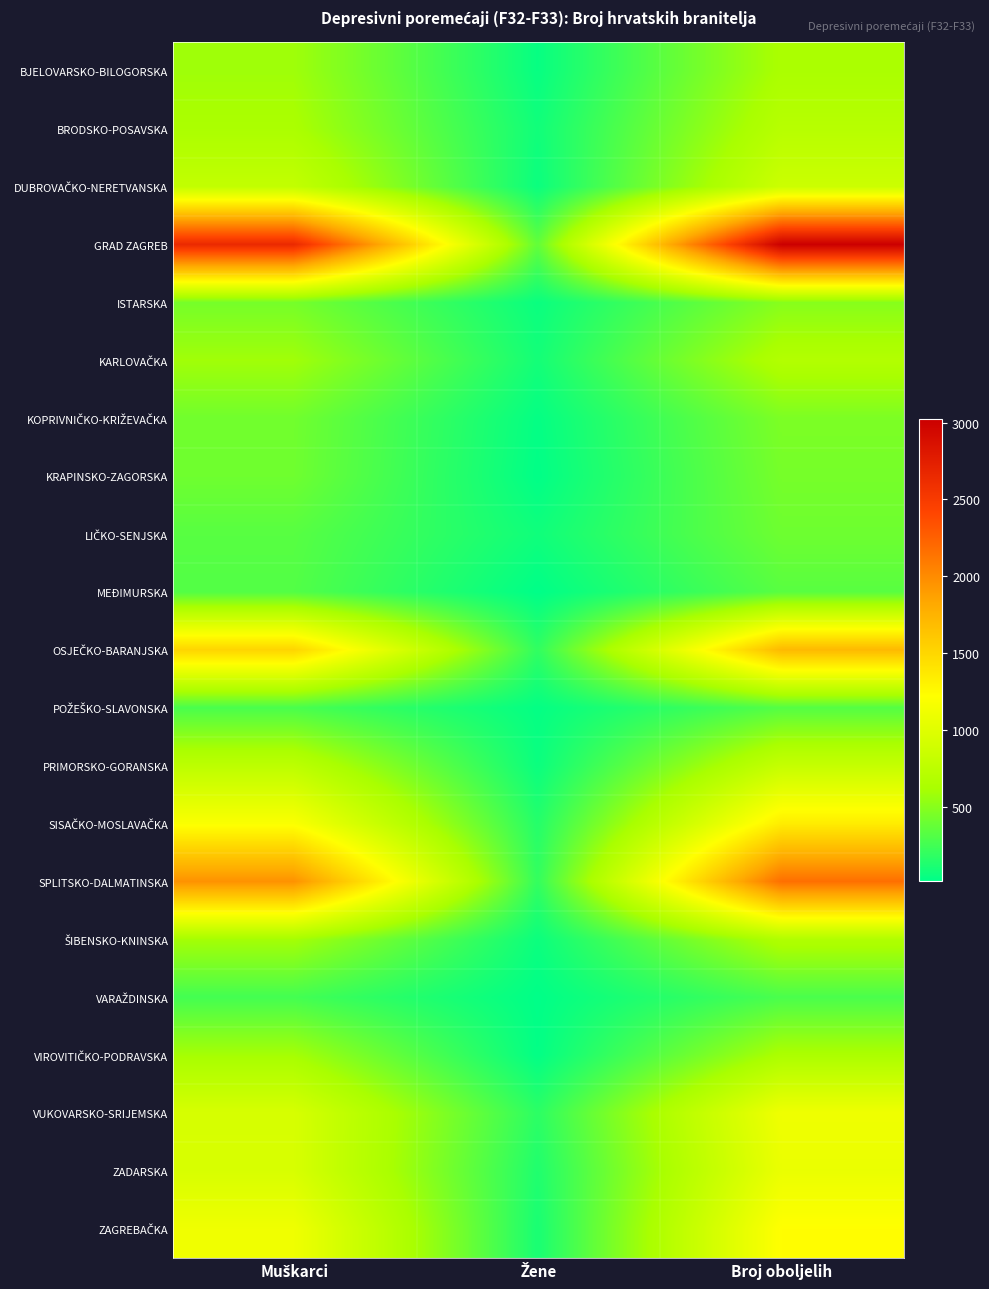

Rank the series by their maximum value, from lowest to highest.

VARAŽDINSKA, POŽEŠKO-SLAVONSKA, MEĐIMURSKA, LIČKO-SENJSKA, KRAPINSKO-ZAGORSKA, KOPRIVNIČKO-KRIŽEVAČKA, ISTARSKA, BJELOVARSKO-BILOGORSKA, VIROVITIČKO-PODRAVSKA, ŠIBENSKO-KNINSKA, KARLOVAČKA, BRODSKO-POSAVSKA, PRIMORSKO-GORANSKA, DUBROVAČKO-NERETVANSKA, ZADARSKA, VUKOVARSKO-SRIJEMSKA, ZAGREBAČKA, SISAČKO-MOSLAVAČKA, OSJEČKO-BARANJSKA, SPLITSKO-DALMATINSKA, GRAD ZAGREB